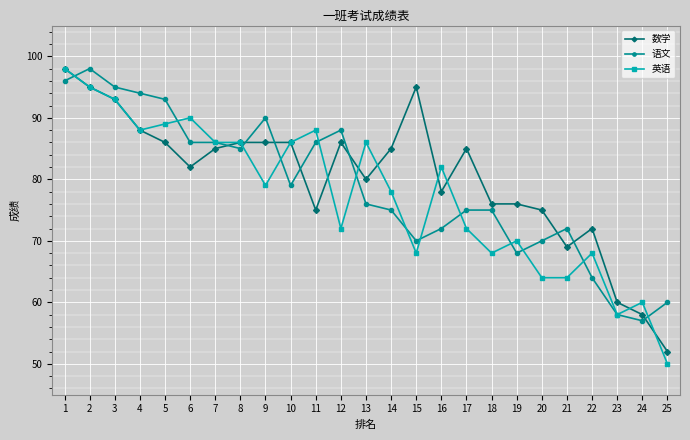

What is the sum of the 语文 values at 7 and 14?

161